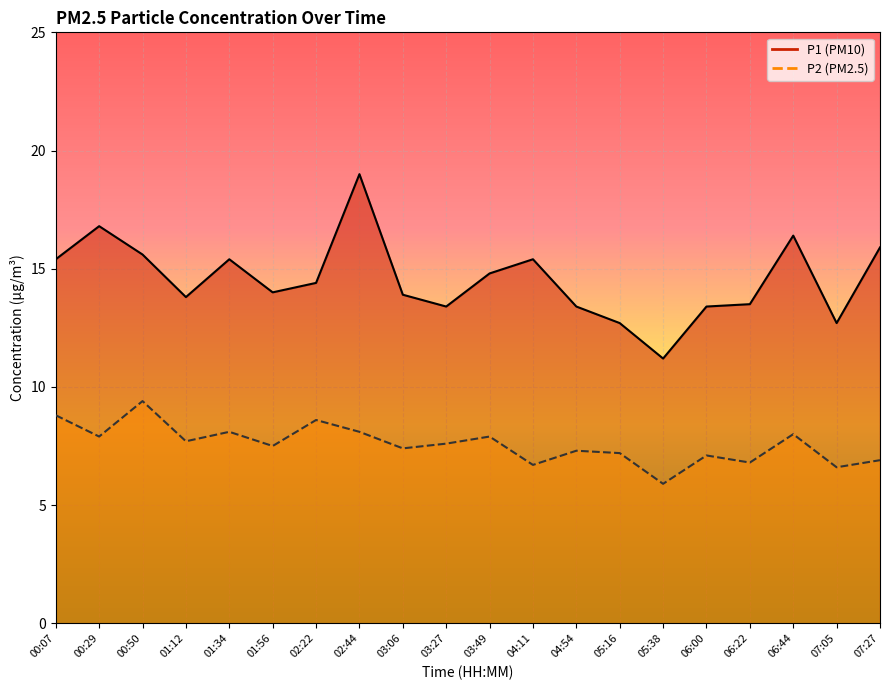

Which series has the largest total across all categories?

P1 line